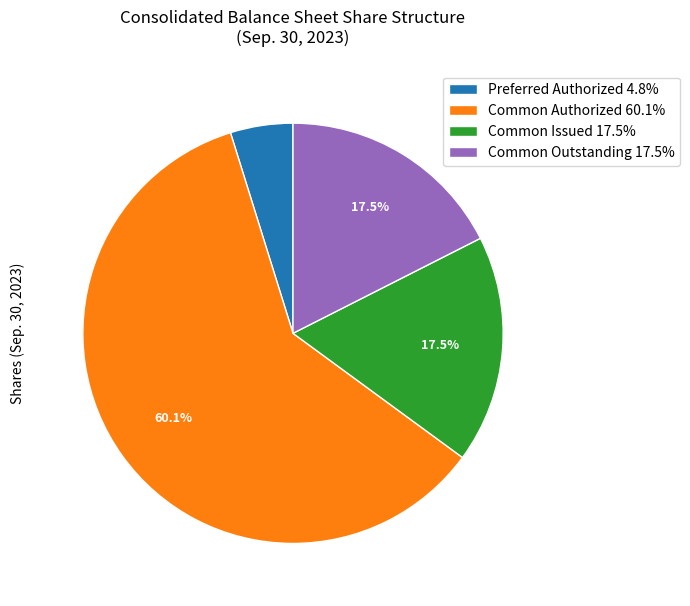

Combined, do Common Outstanding 17.5% and Common Issued 17.5% account for over 50%?

No